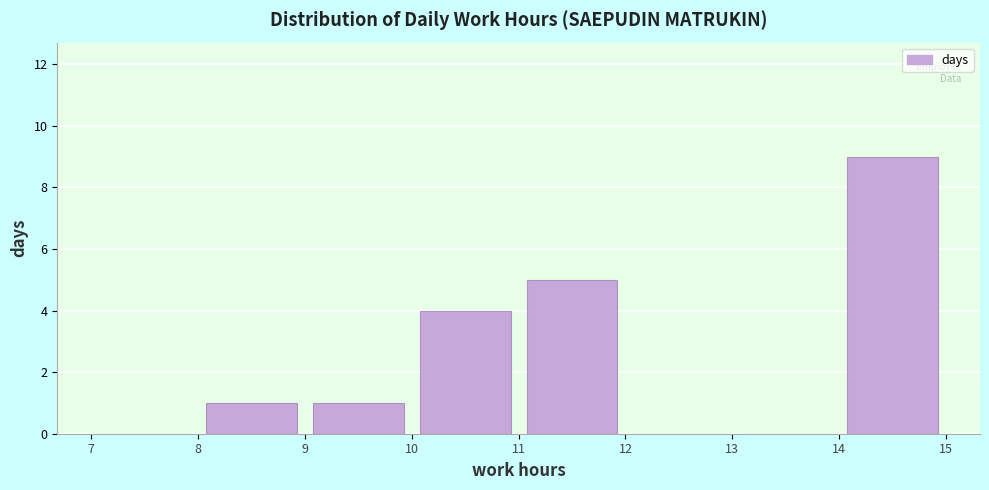

Over which range of the x-axis is the bar tallest?

14 to 15